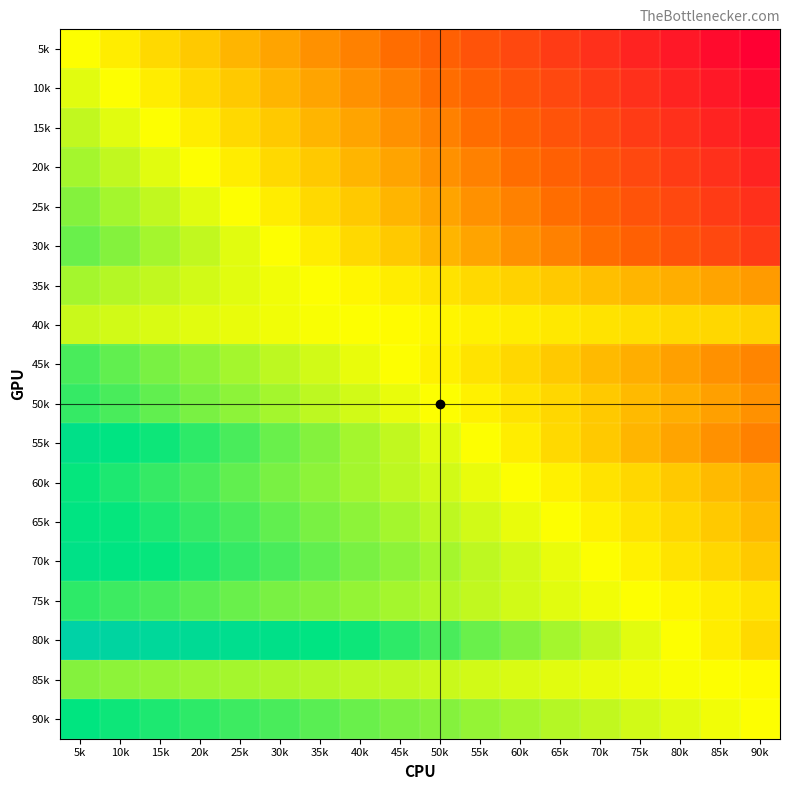

What is the total value across all series at 75k?

-5.2